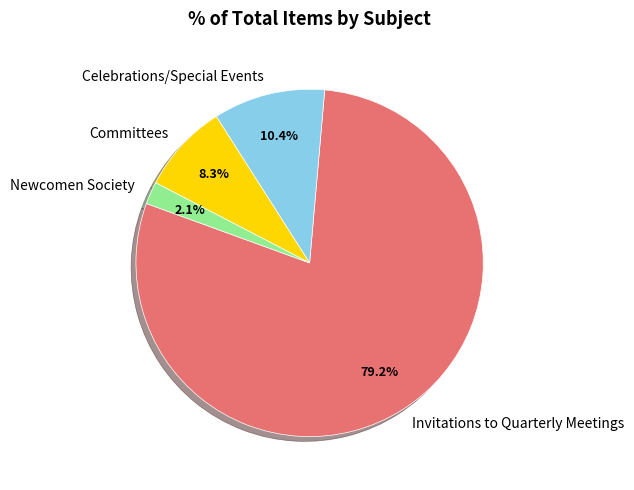

What is the largest slice in the pie chart?

Invitations to Quarterly Meetings